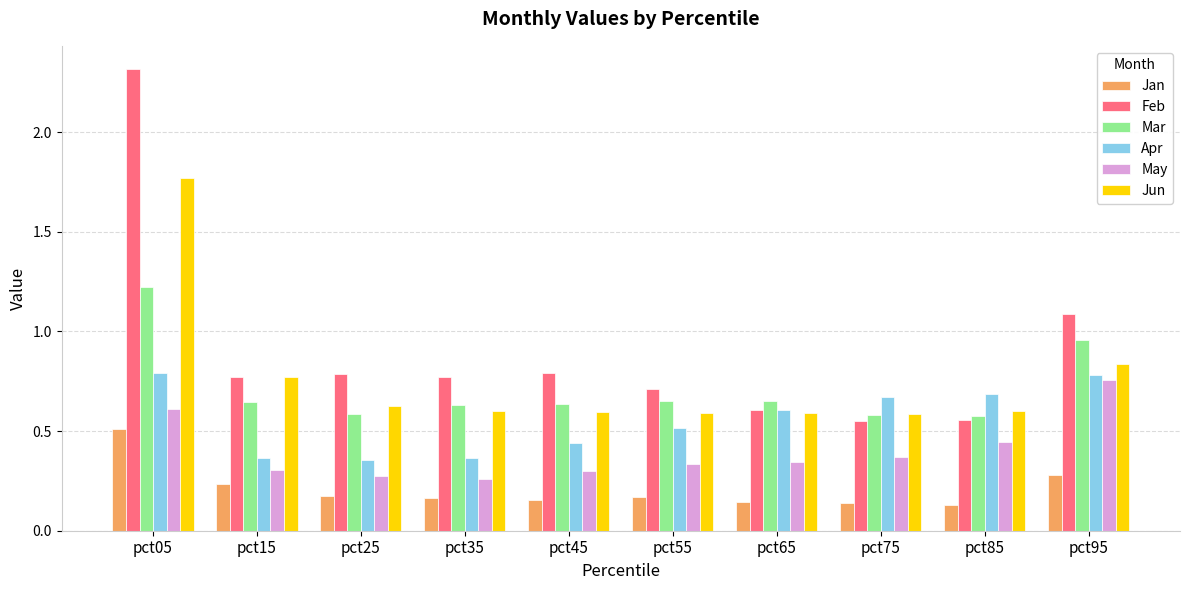

What is the highest value of the Jan series?

0.5